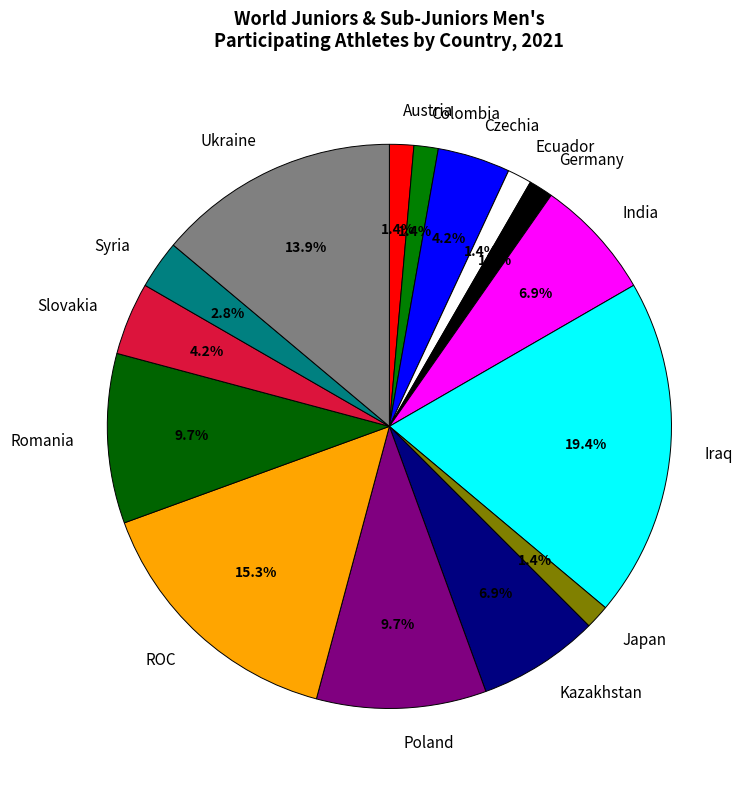

To the nearest percent, what is the difference between the largest and smallest slice percentages?

18%